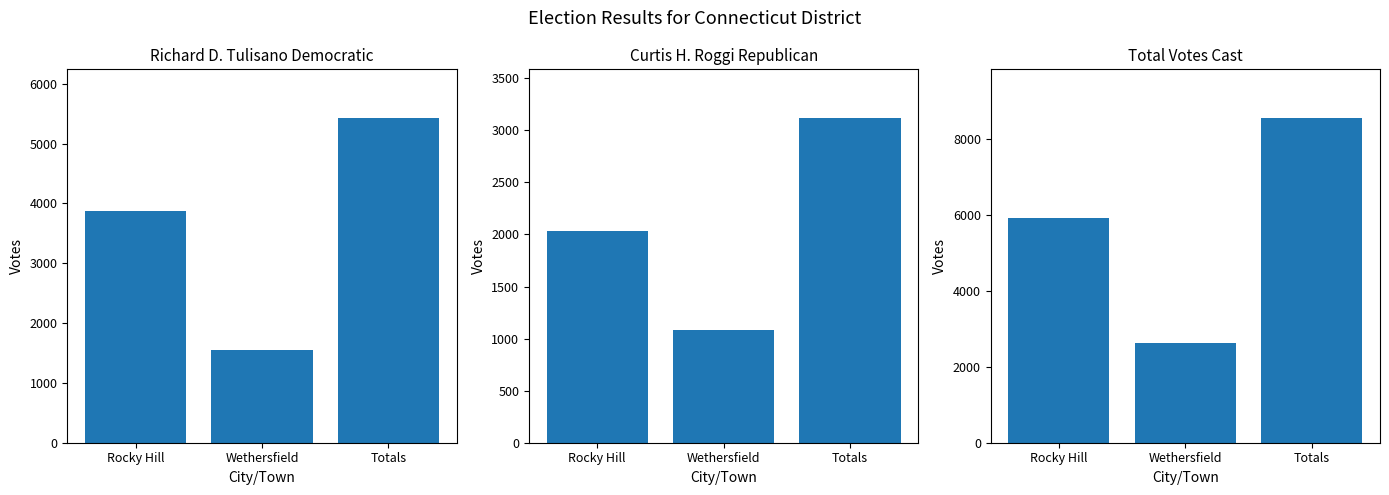

What value does the Curtis H. Roggi Republican series have at Rocky Hill, to the nearest 10?

2040